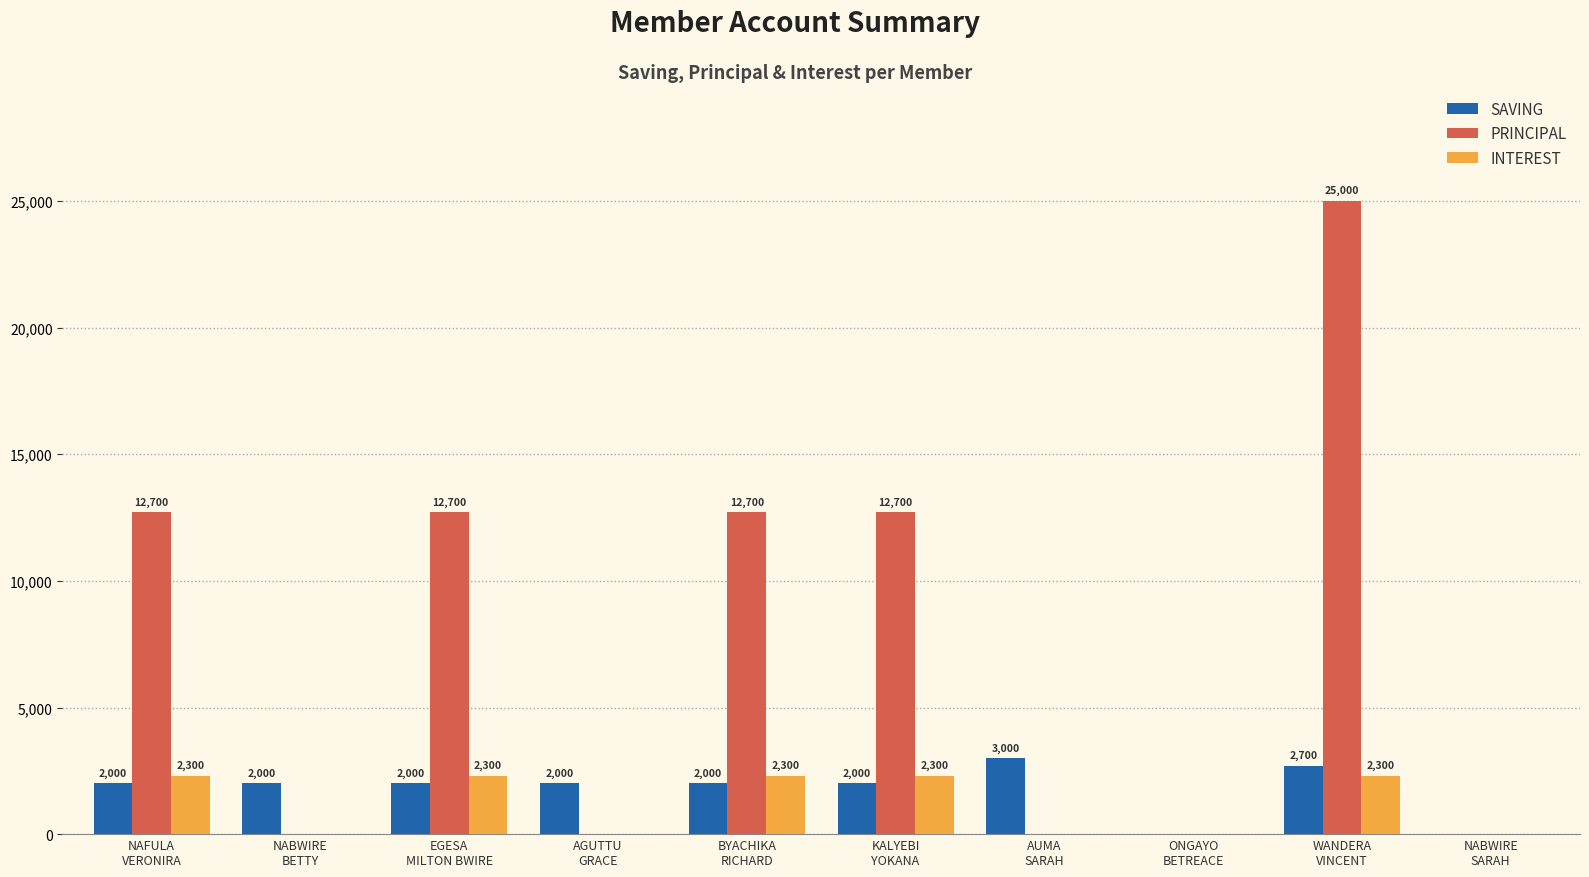

What is the greatest value displayed?

25000